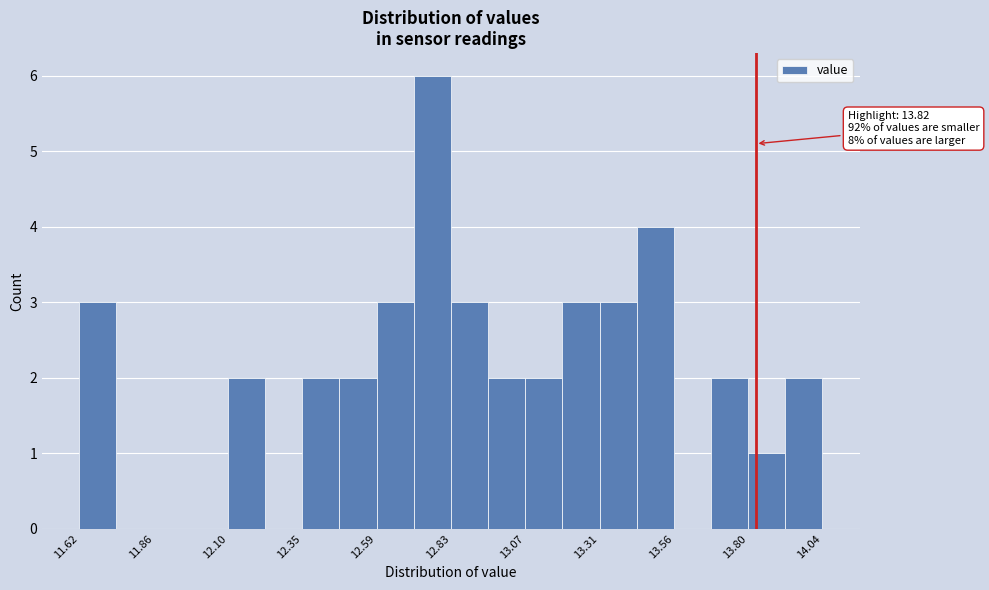

Read against the x-axis, roughly where is the centre of the tallest bar?

12.75